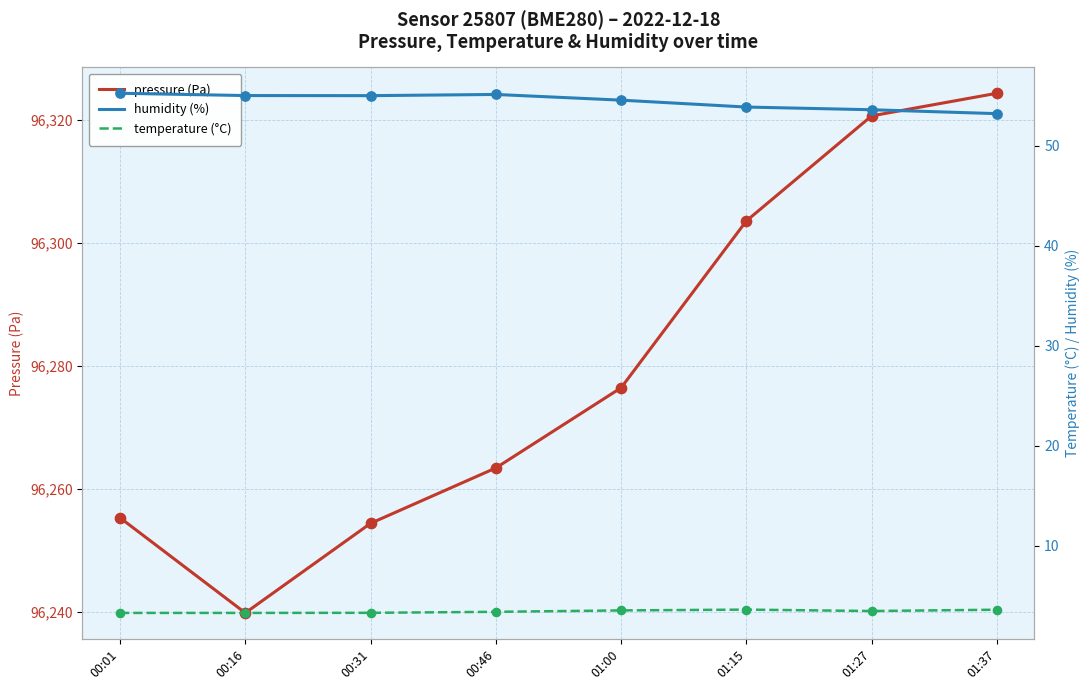

Which series reaches the minimum Y coordinate?

temperature (°C)